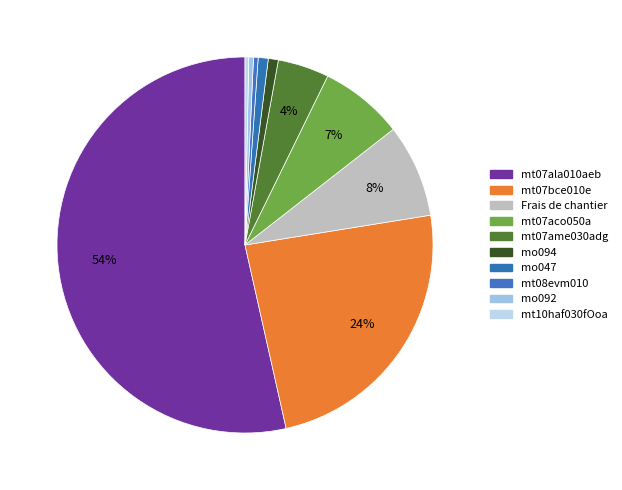

Does Frais de chantier account for over 50% of the chart?

No